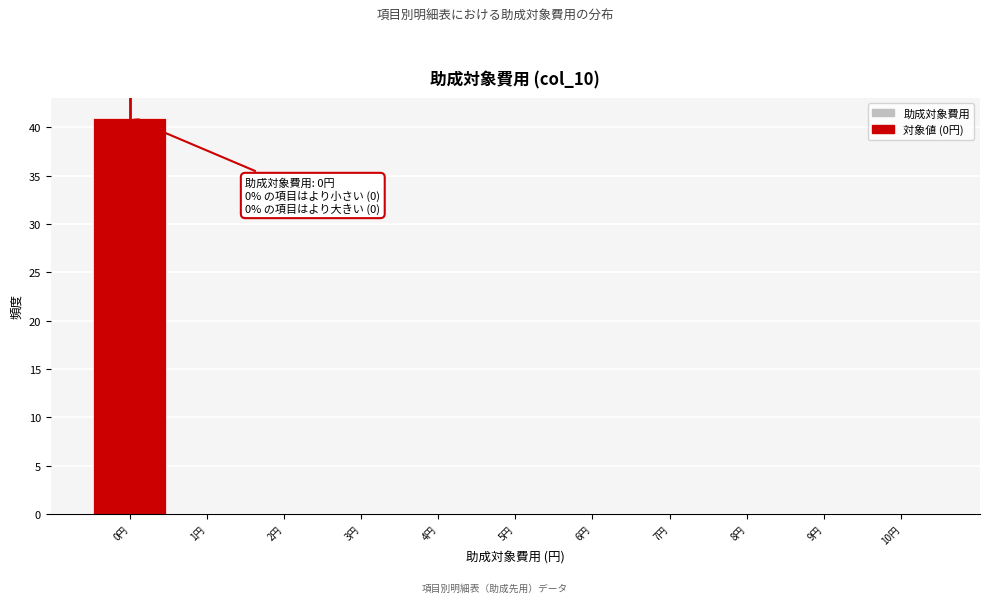

Over which range of the x-axis is the bar tallest?

-0.5 to 0.5